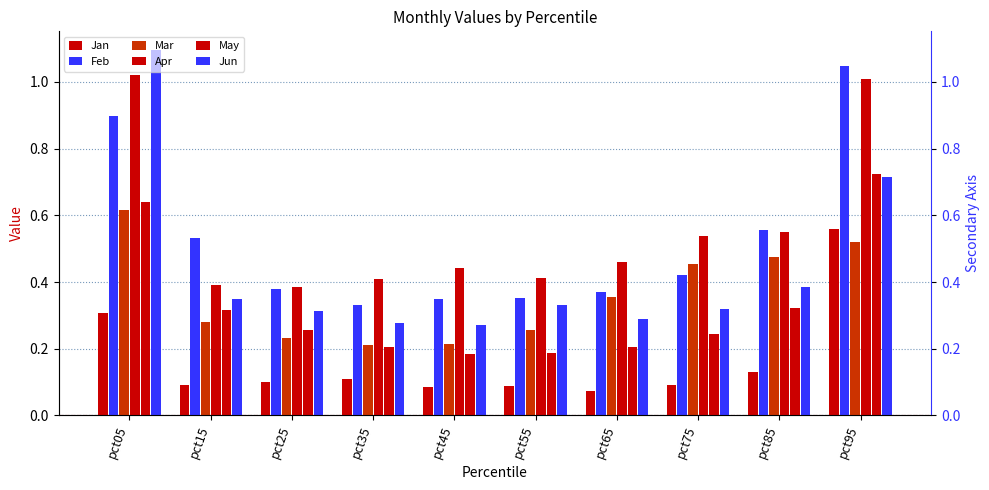

What is the value of the Jun bar at the 5th from the left?

0.3